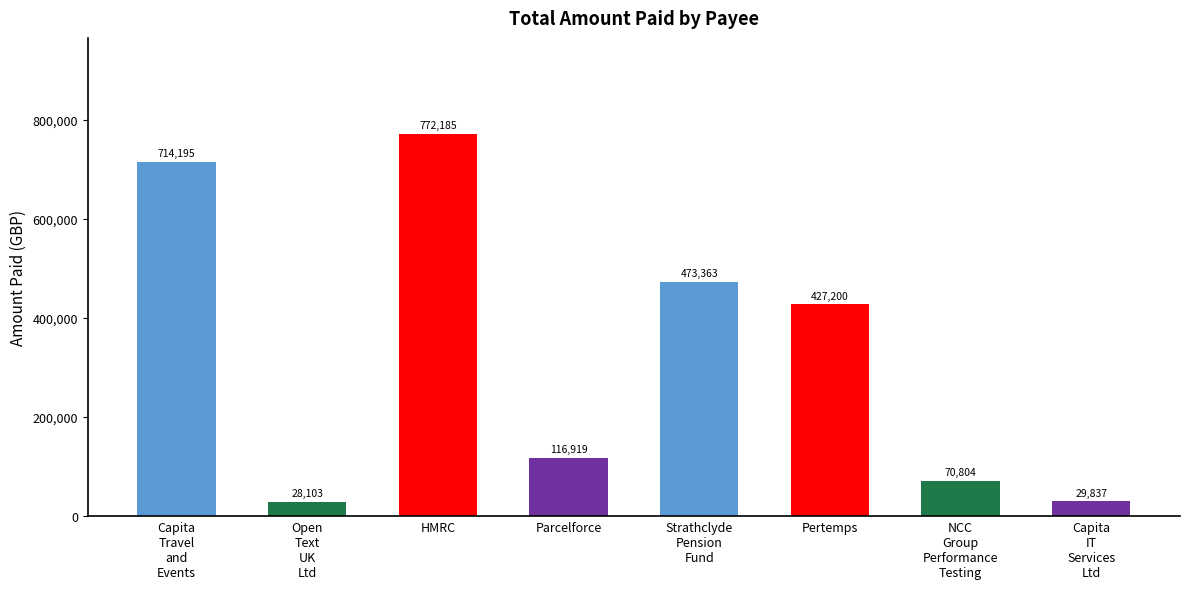

The chart shows a value of 473362.8 at Strathclyde
Pension
Fund. True or false?

True